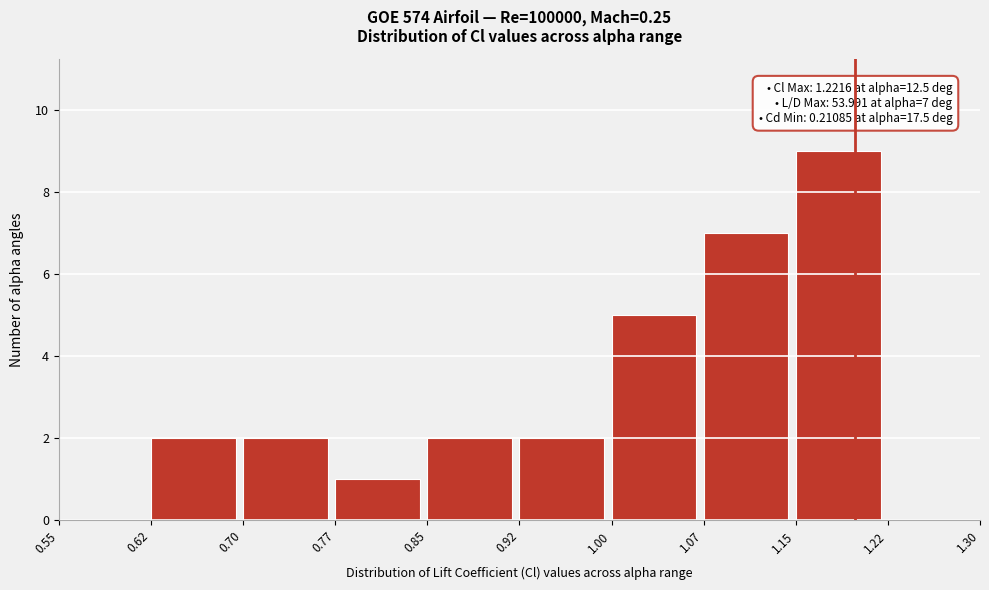

Over which range of the x-axis is the bar tallest?

1.15 to 1.22